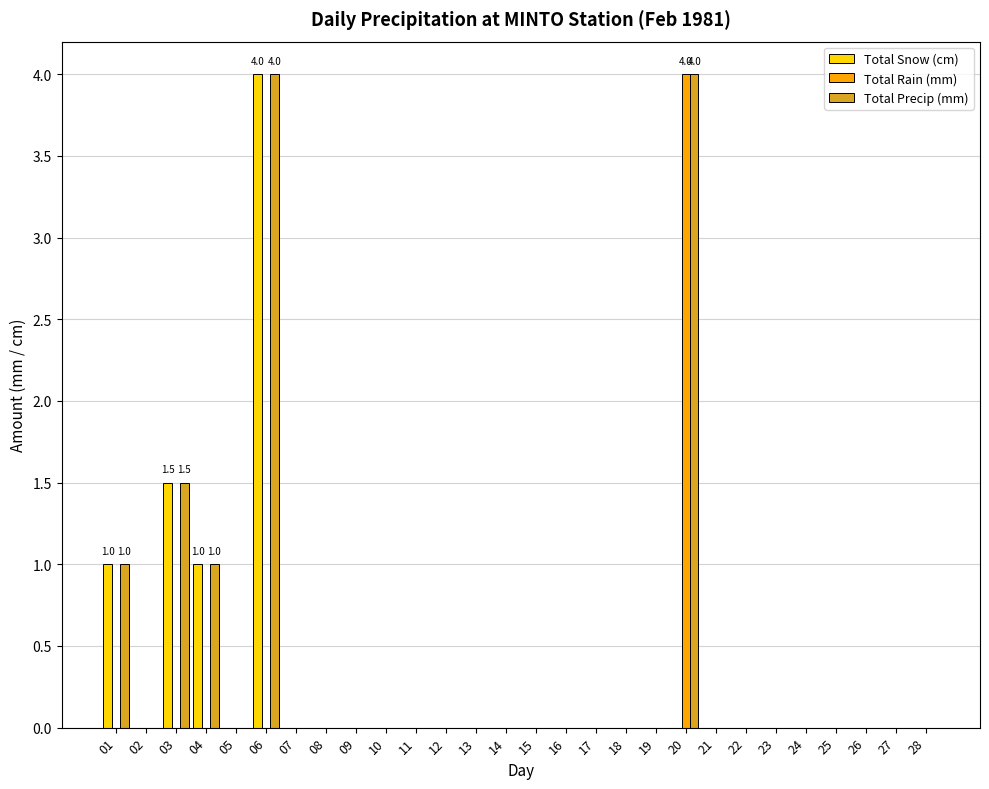

What is the sum of all Total Precip (mm) values?

11.5